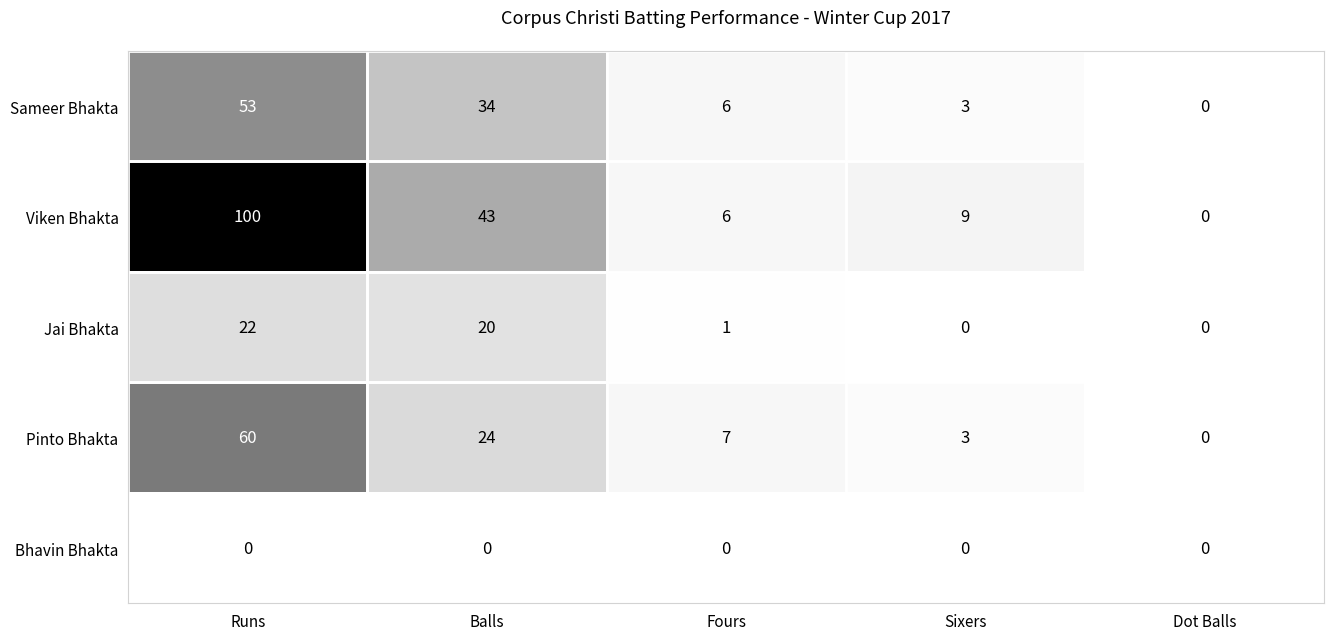

What is the total value across all series at Fours?

20